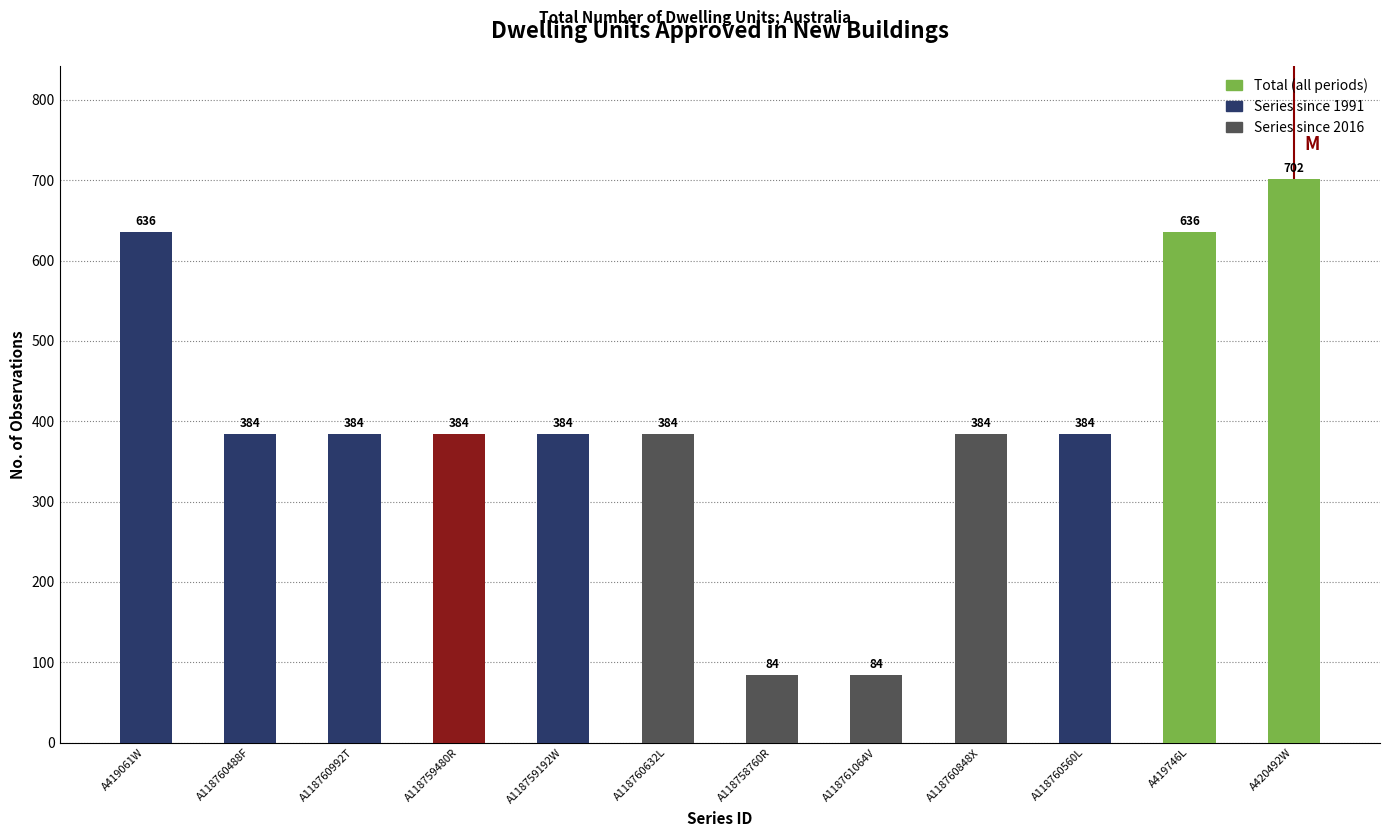

The chart shows a value of 366 at A420492W. True or false?

False